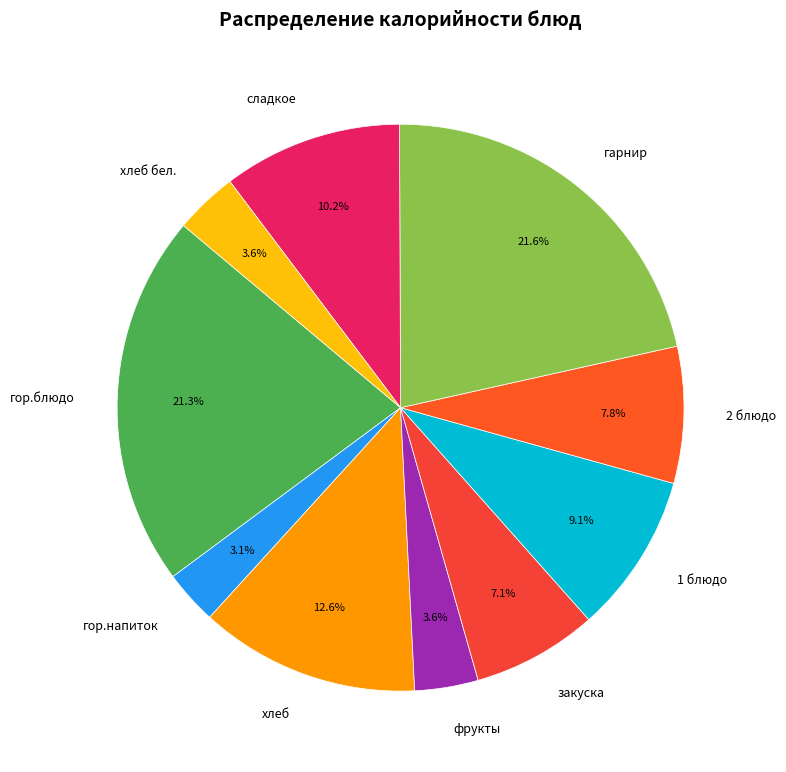

Is it true that гарнир is 32% of the pie?

False